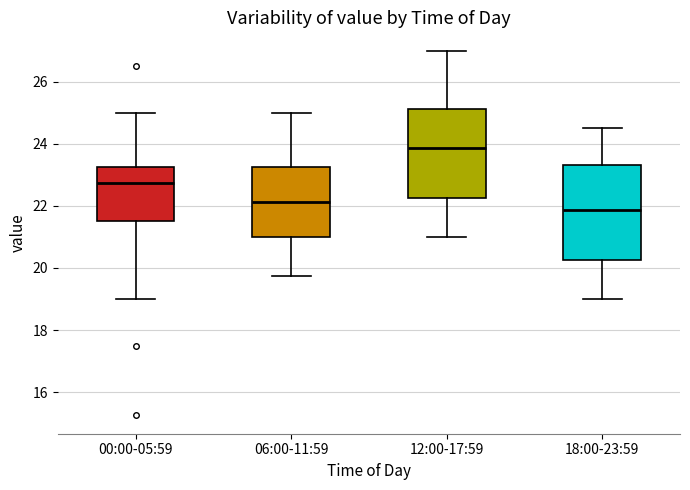

Reading left to right, read every box against the y-axis: the position of its median line, the range the box covers, and the ends of its whiskers. The values are not printed on the chart, so give them approximately, as read against the axis.

00:00-05:59: median 22.8, box 21.6 to 23.2, whiskers 19.0 to 25.0
06:00-11:59: median 22.2, box 21.0 to 23.2, whiskers 19.8 to 25.0
12:00-17:59: median 23.8, box 22.2 to 25.2, whiskers 21.0 to 27.0
18:00-23:59: median 21.8, box 20.2 to 23.4, whiskers 19.0 to 24.6